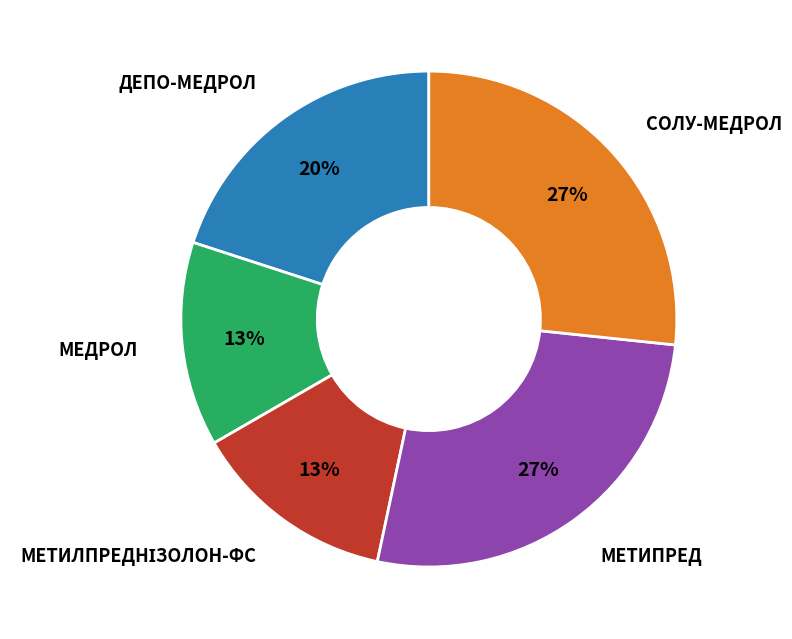

How many segments does this pie chart have?

5